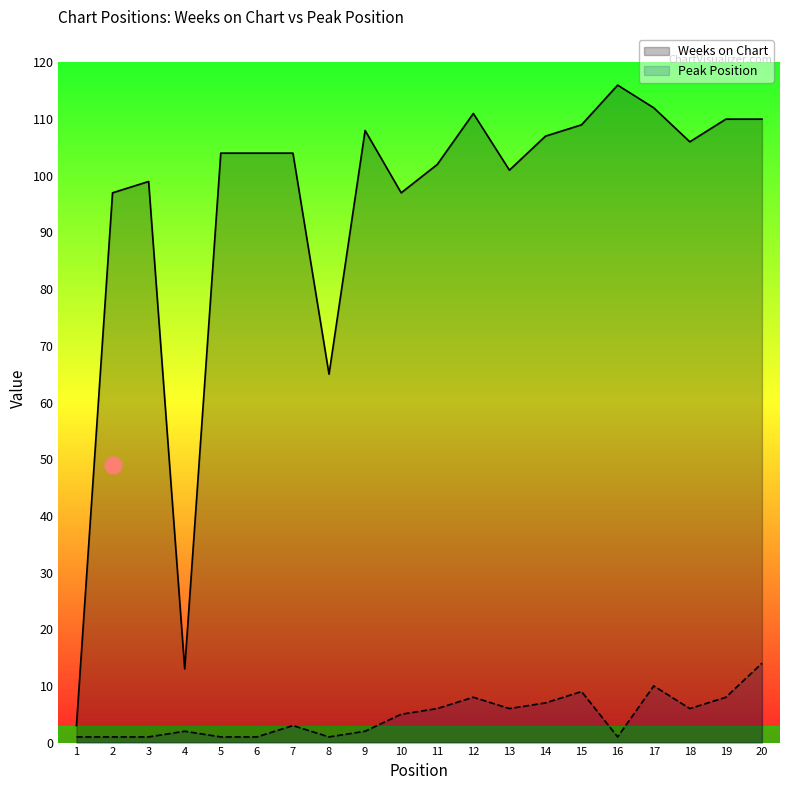

What is the total value across all series at 15?

118